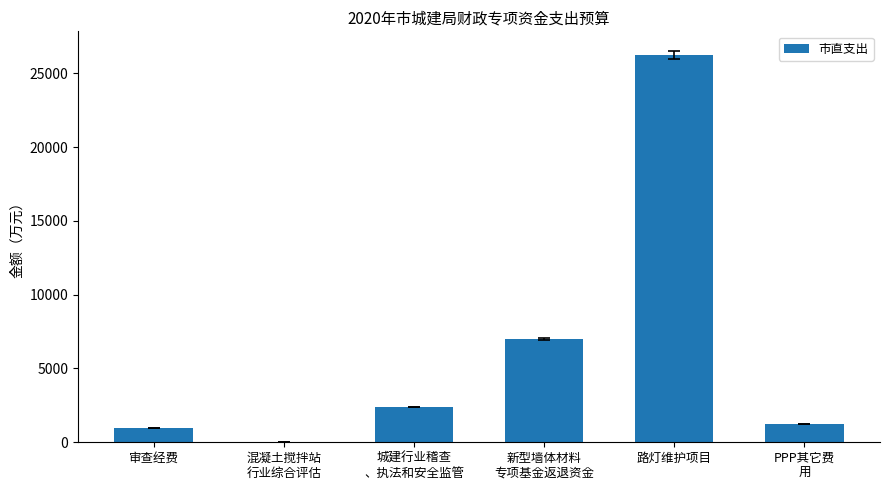

Are the bars horizontal?

No